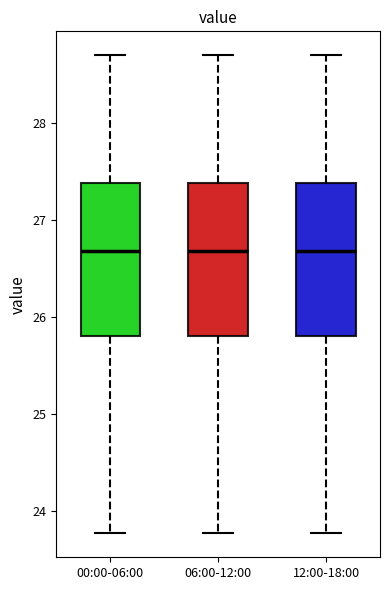

Reading left to right, transcribe this box plot: for each box, give where its median line is, the range the box spans, and where its two whiskers end, as read against the y-axis. The values are not printed on the chart, so give them approximately, as read against the axis.

00:00-06:00: median 26.7, box 25.8 to 27.4, whiskers 23.8 to 28.7
06:00-12:00: median 26.7, box 25.8 to 27.4, whiskers 23.8 to 28.7
12:00-18:00: median 26.7, box 25.8 to 27.4, whiskers 23.8 to 28.7